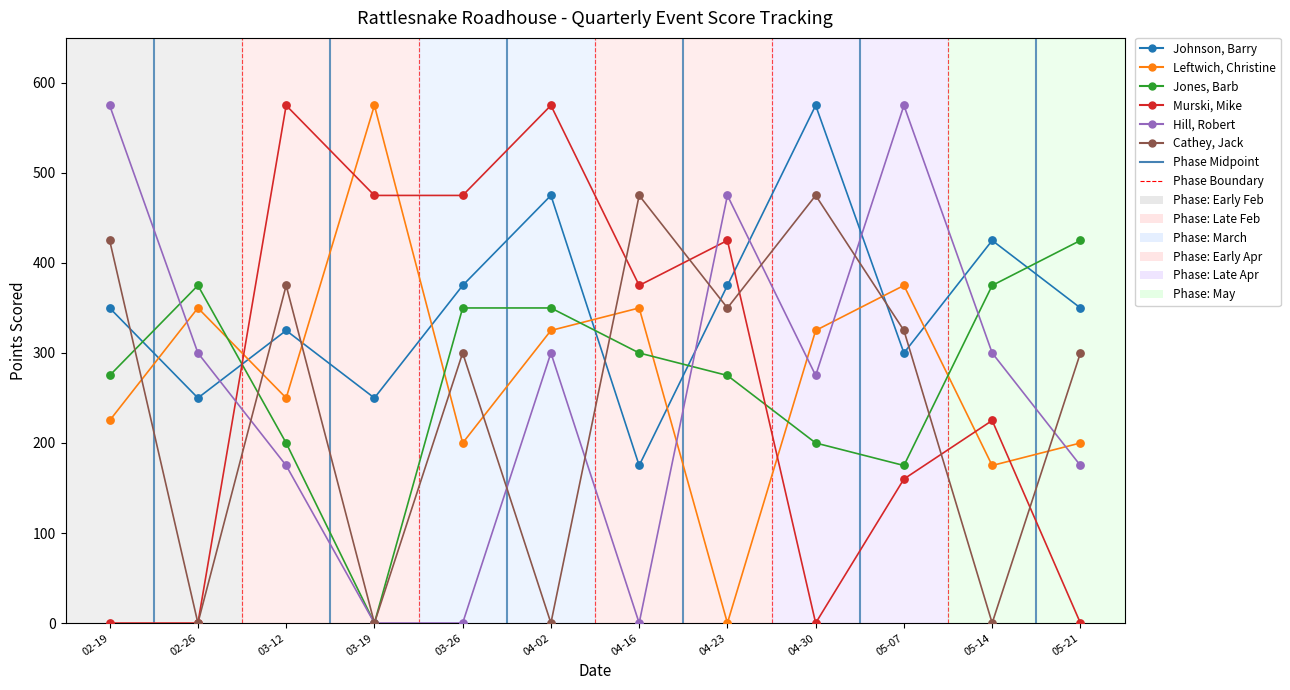

Which category has the lowest value in the Jones, Barb series?

03-19